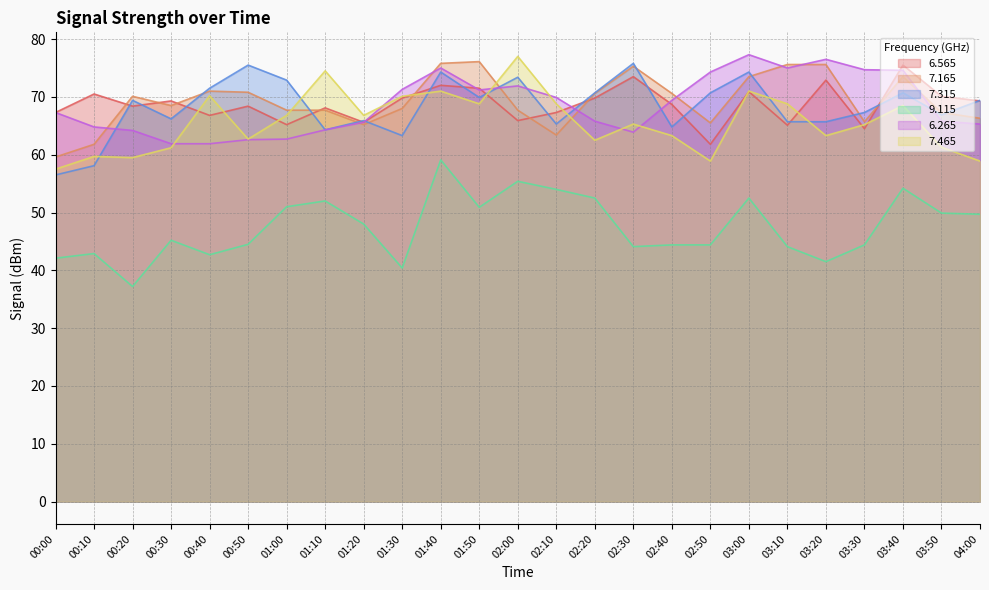

What is the label of the 10th point from the left?

01:30